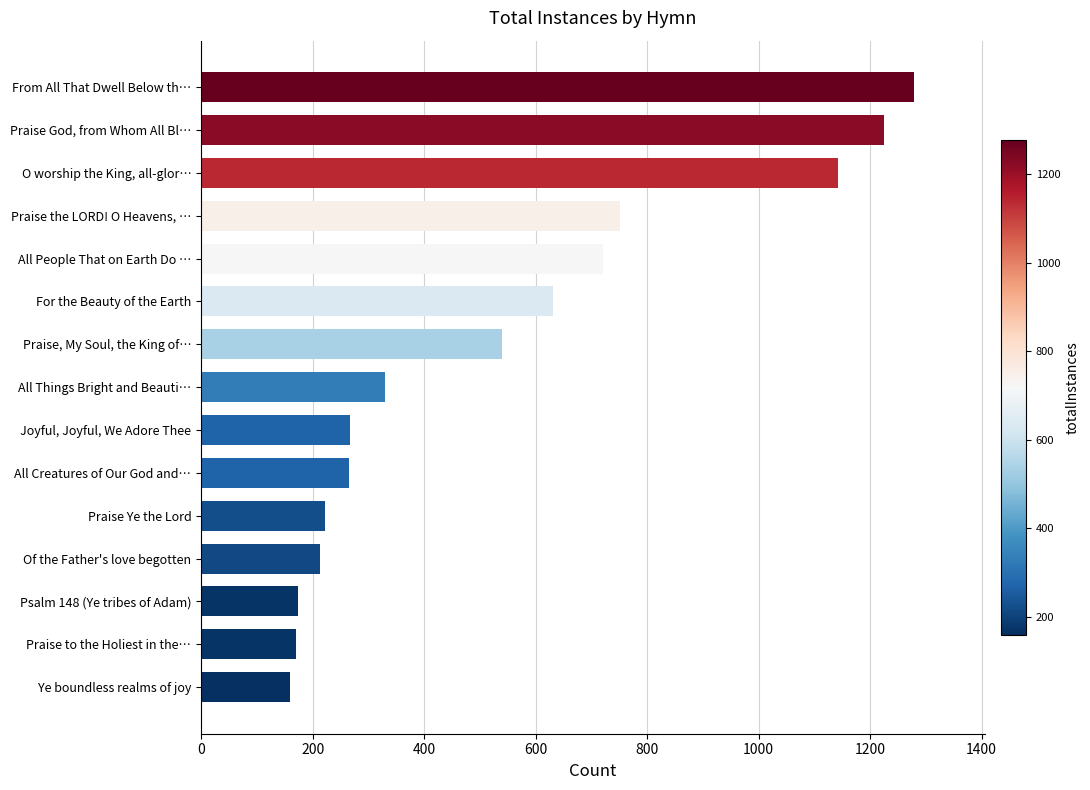

List the labels in order of value, smallest first.

Ye boundless realms of joy, Praise to the Holiest in the…, Psalm 148 (Ye tribes of Adam), Of the Father's love begotten, Praise Ye the Lord, All Creatures of Our God and…, Joyful, Joyful, We Adore Thee, All Things Bright and Beauti…, Praise, My Soul, the King of…, For the Beauty of the Earth, All People That on Earth Do …, Praise the LORD! O Heavens, …, O worship the King, all-glor…, Praise God, from Whom All Bl…, From All That Dwell Below th…